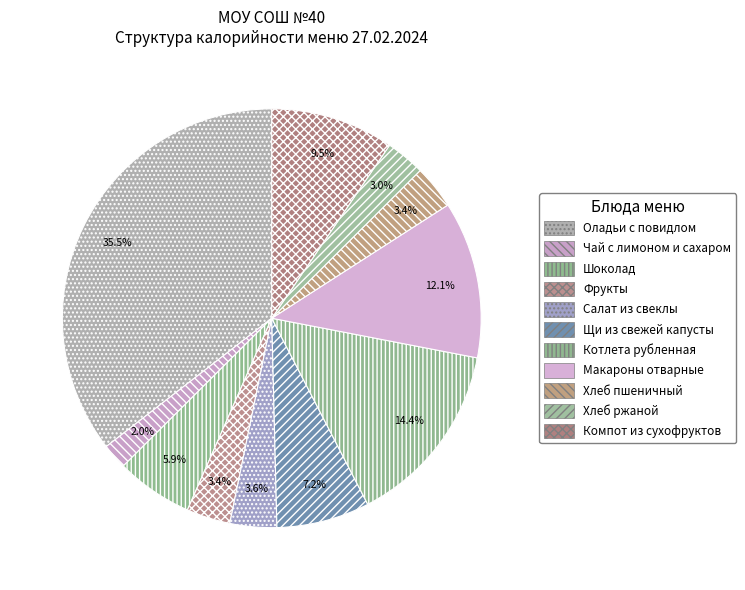

True or false: Шоколад accounts for 6% of the total.

True